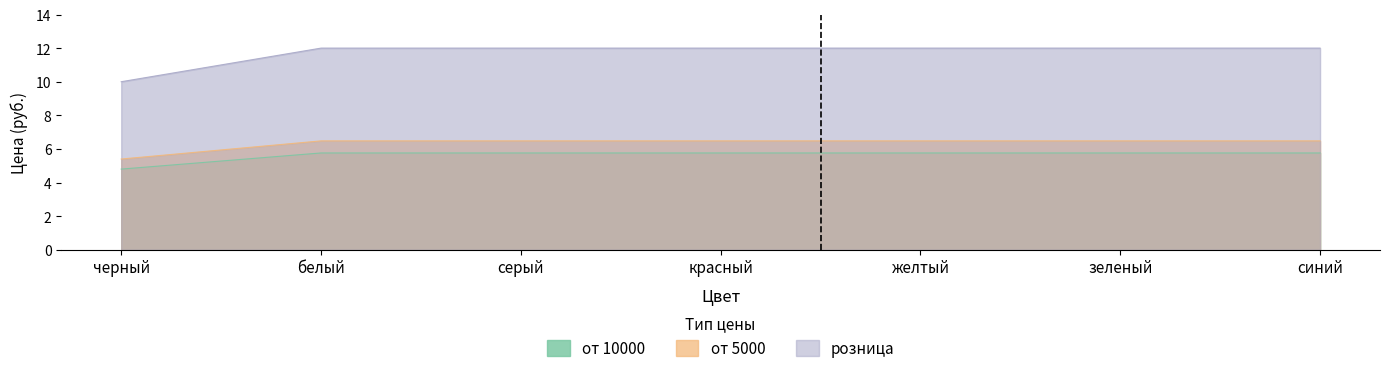

What is the difference between the maximum and minimum values in the розница series?

2.0